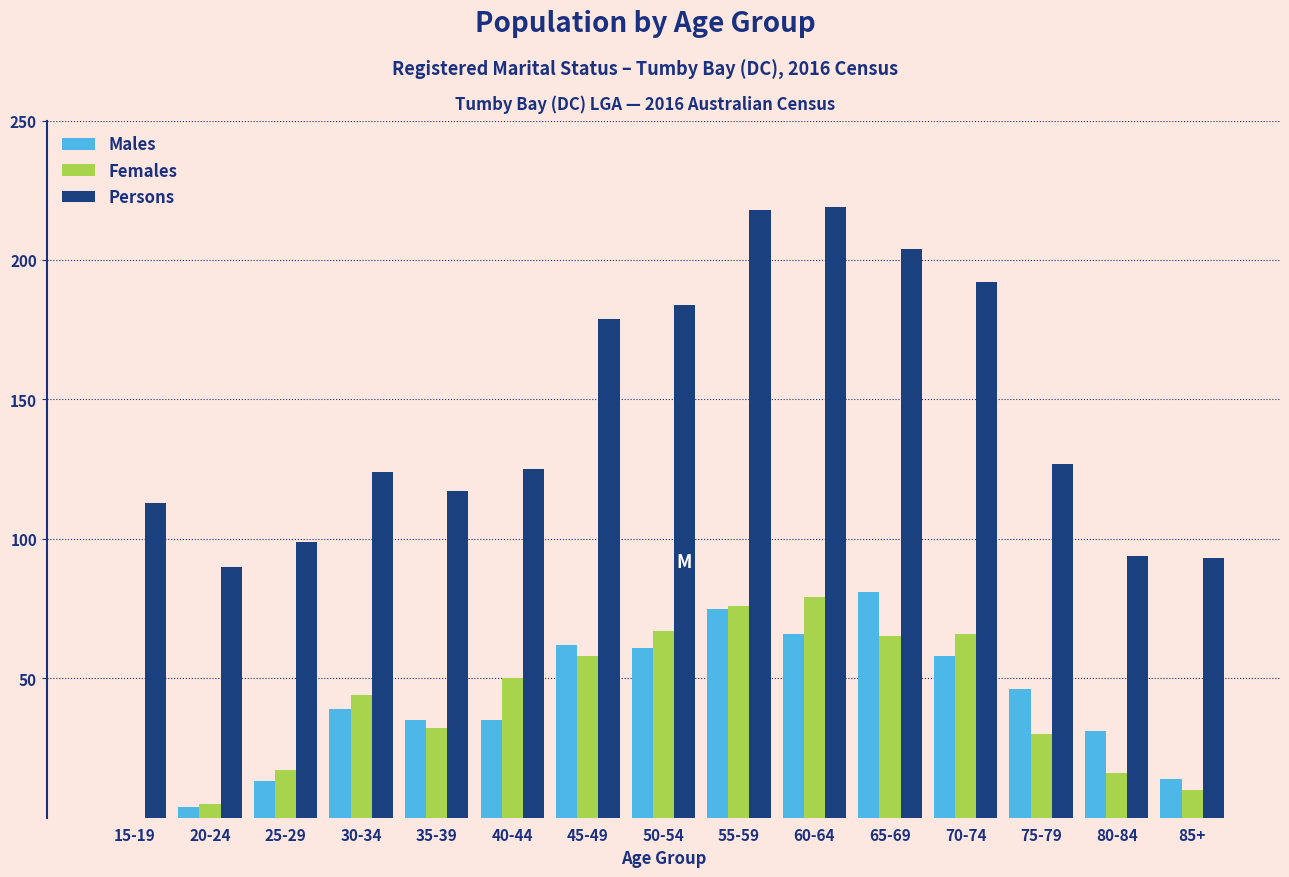

What is the sum of all Females values?

615